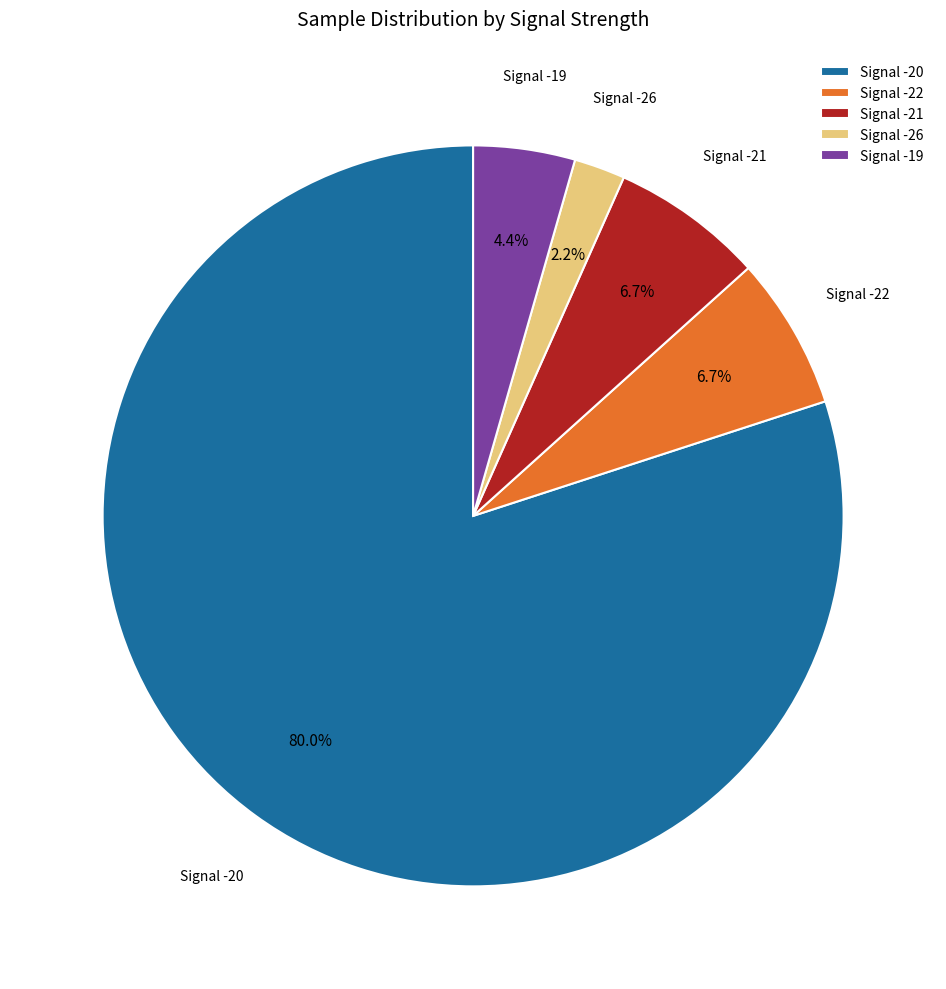

Which has a higher value, Signal -26 or Signal -20?

Signal -20